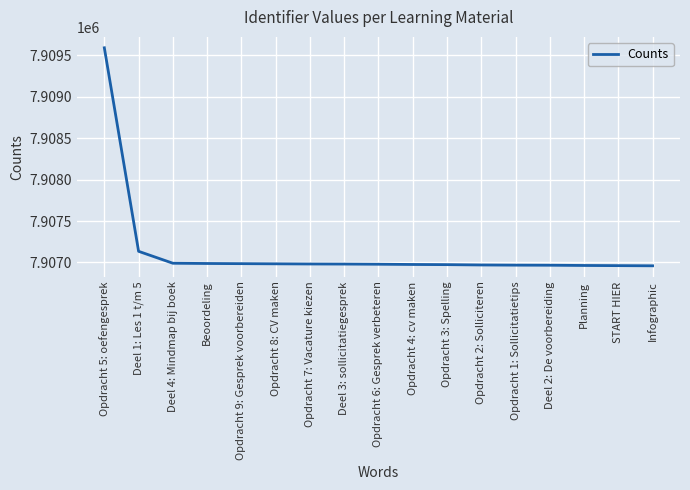

How many lines are shown in the chart?

1